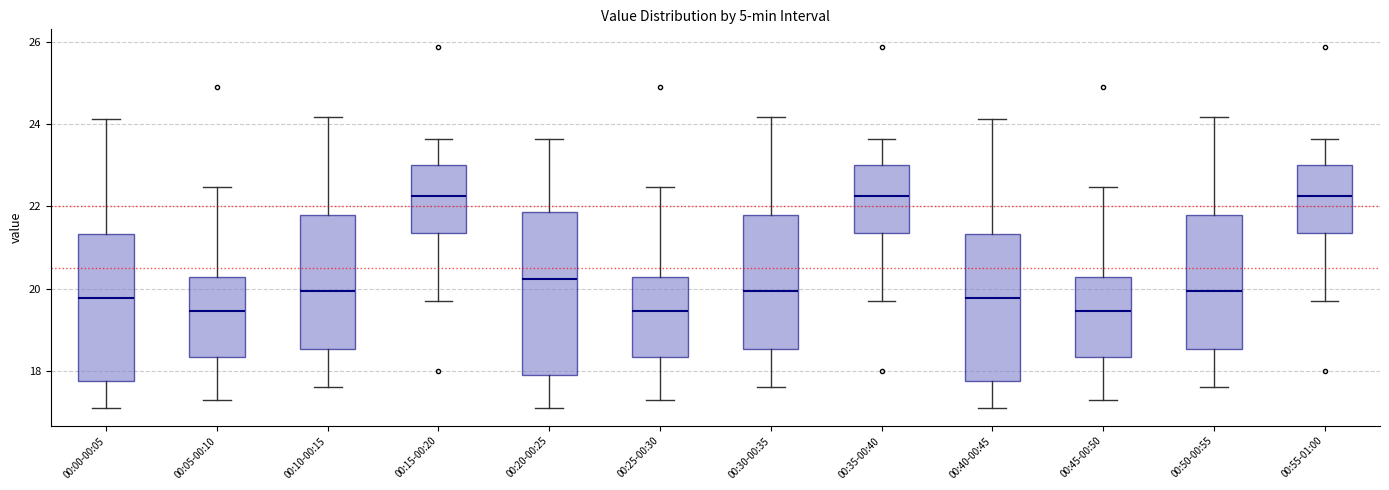

Reading left to right, read every box against the y-axis: the position of its median line, the range the box covers, and the ends of its whiskers. The values are not printed on the chart, so give them approximately, as read against the axis.

00:00-00:05: median 19.8, box 17.8 to 21.4, whiskers 17.2 to 24.2
00:05-00:10: median 19.4, box 18.4 to 20.2, whiskers 17.4 to 22.4
00:10-00:15: median 20.0, box 18.6 to 21.8, whiskers 17.6 to 24.2
00:15-00:20: median 22.2, box 21.4 to 23.0, whiskers 19.8 to 23.6
00:20-00:25: median 20.2, box 18.0 to 21.8, whiskers 17.2 to 23.6
00:25-00:30: median 19.4, box 18.4 to 20.2, whiskers 17.4 to 22.4
00:30-00:35: median 20.0, box 18.6 to 21.8, whiskers 17.6 to 24.2
00:35-00:40: median 22.2, box 21.4 to 23.0, whiskers 19.8 to 23.6
00:40-00:45: median 19.8, box 17.8 to 21.4, whiskers 17.2 to 24.2
00:45-00:50: median 19.4, box 18.4 to 20.2, whiskers 17.4 to 22.4
00:50-00:55: median 20.0, box 18.6 to 21.8, whiskers 17.6 to 24.2
00:55-01:00: median 22.2, box 21.4 to 23.0, whiskers 19.8 to 23.6